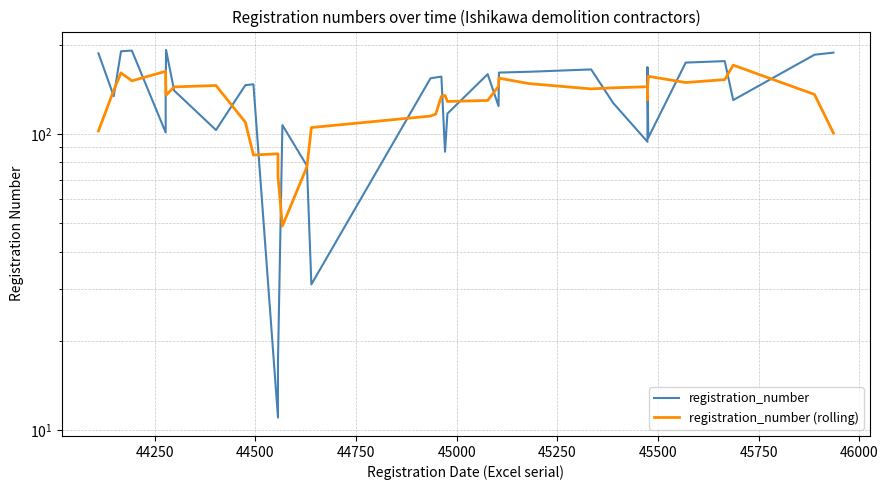

How many distinct data groups are displayed?

2